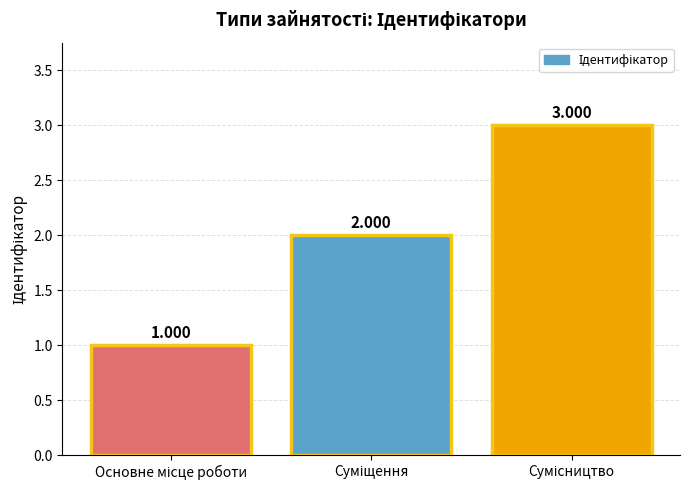

Does the chart contain any negative values?

No